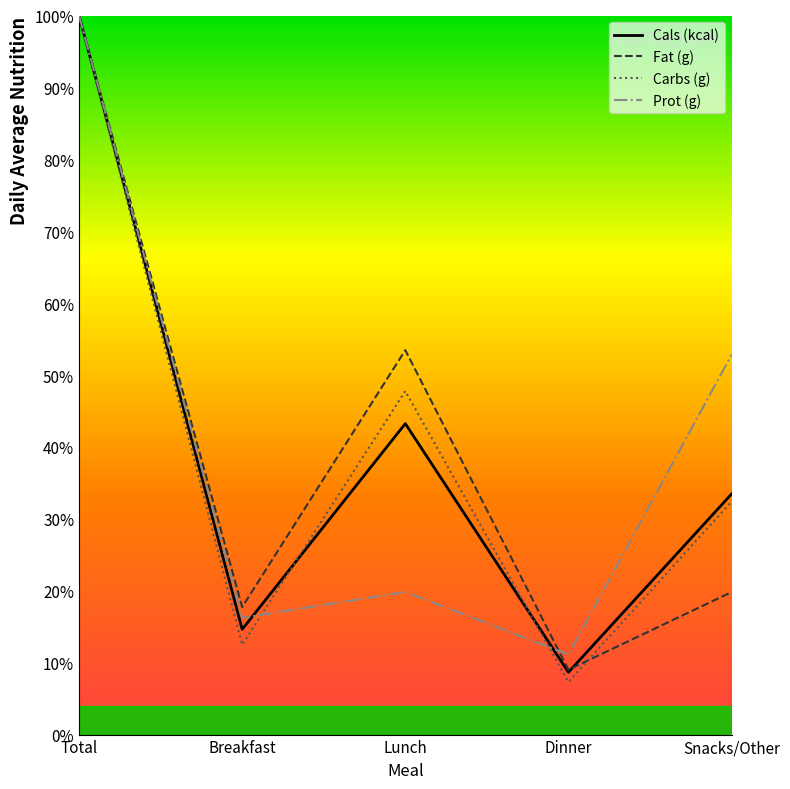

Which category has the highest value in the Fat (g) series?

Total